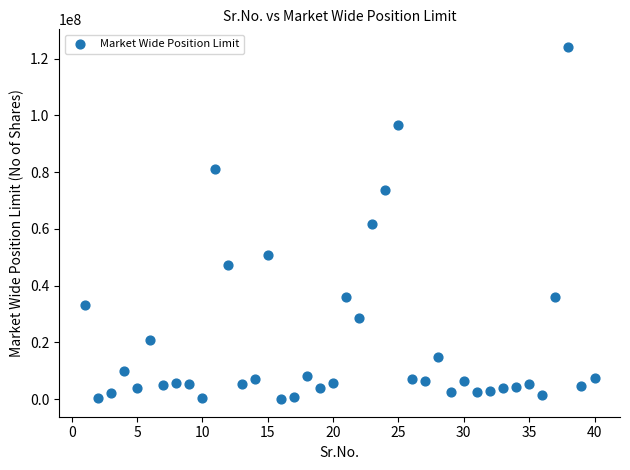

What is the range of X values (max minus min)?

39